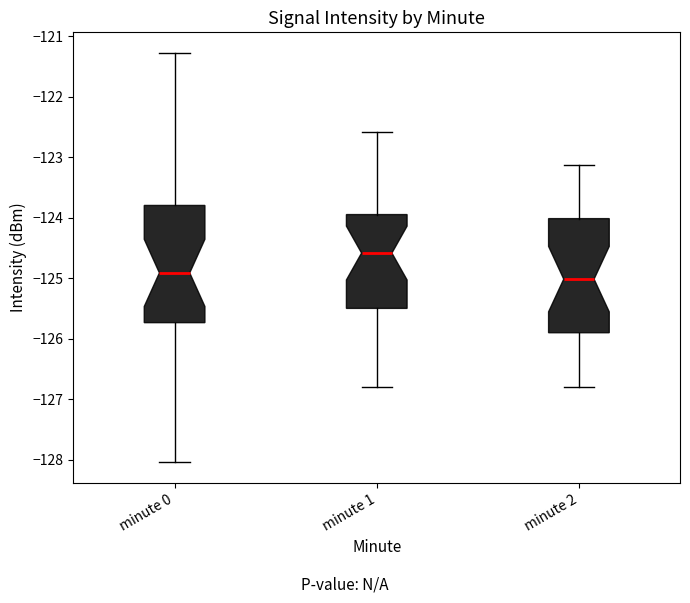

Reading left to right, read every box against the y-axis: the position of its median line, the range the box covers, and the ends of its whiskers. The values are not printed on the chart, so give them approximately, as read against the axis.

minute 0: median -124.9, box -125.7 to -123.8, whiskers -128.0 to -121.3
minute 1: median -124.6, box -125.5 to -123.9, whiskers -126.8 to -122.6
minute 2: median -125.0, box -125.9 to -124.0, whiskers -126.8 to -123.1